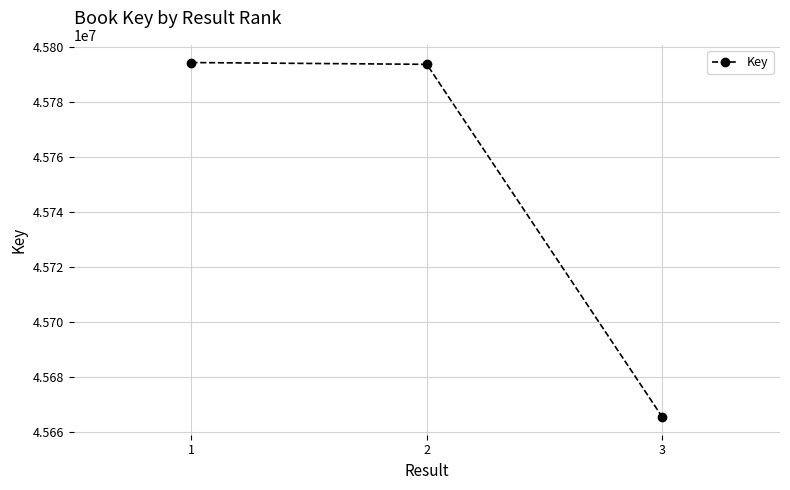

Reading left to right, transcribe all the data shown in this chart.

45794220	45793576	45665536